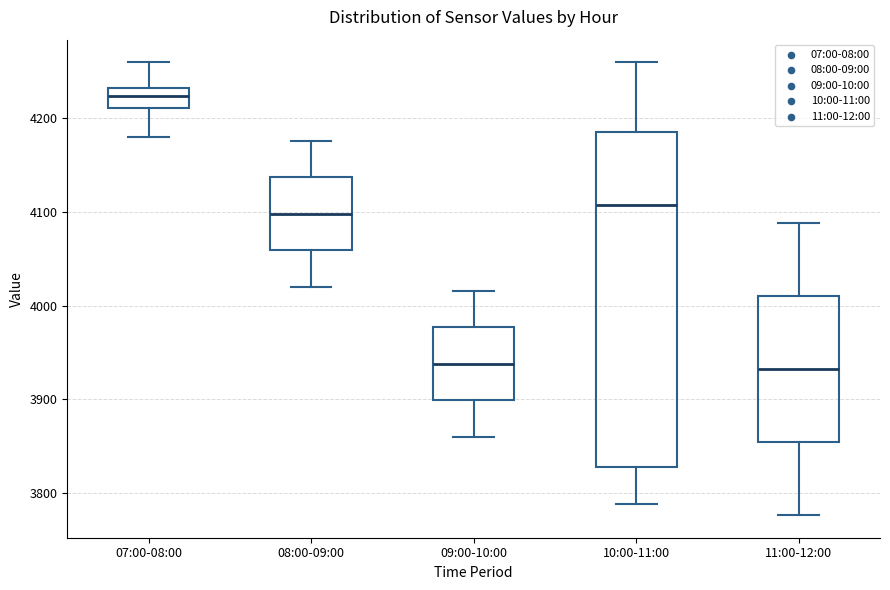

Which box has the highest median line?

07:00-08:00